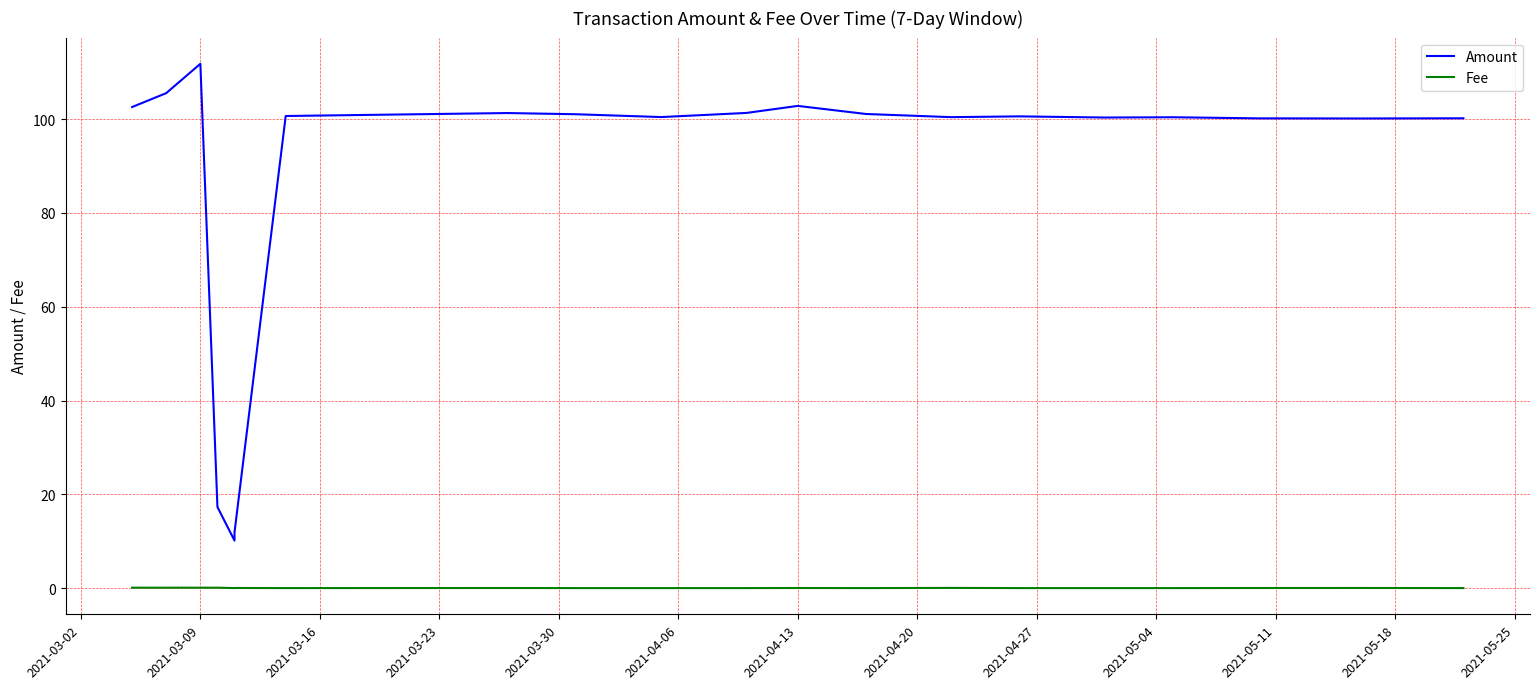

How many interior local peaks does the Amount series have?

5